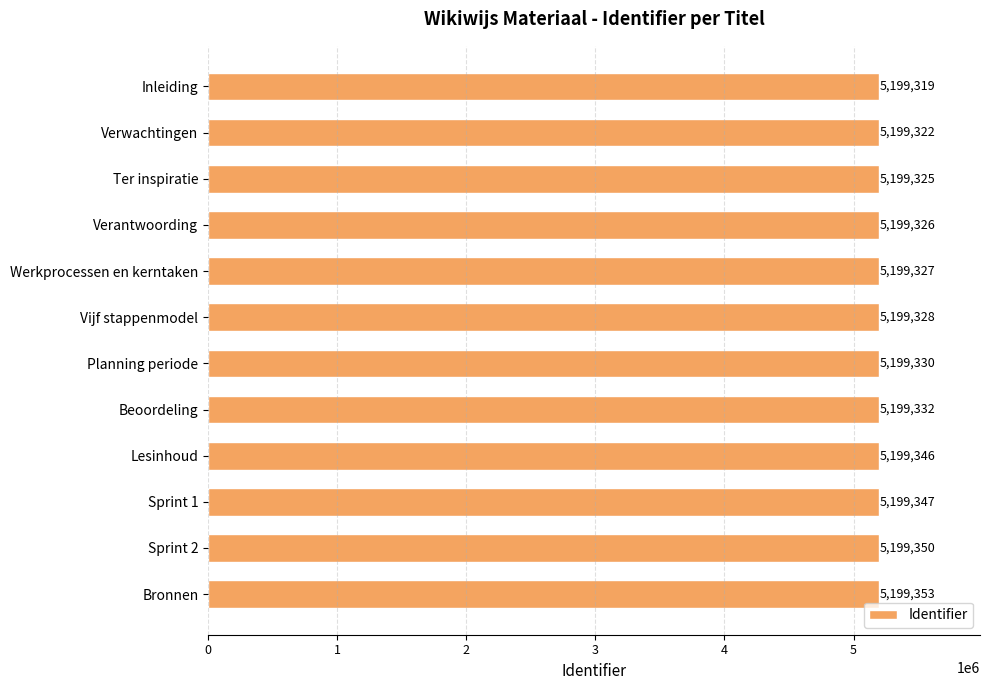

What is the smallest value displayed?

5199319